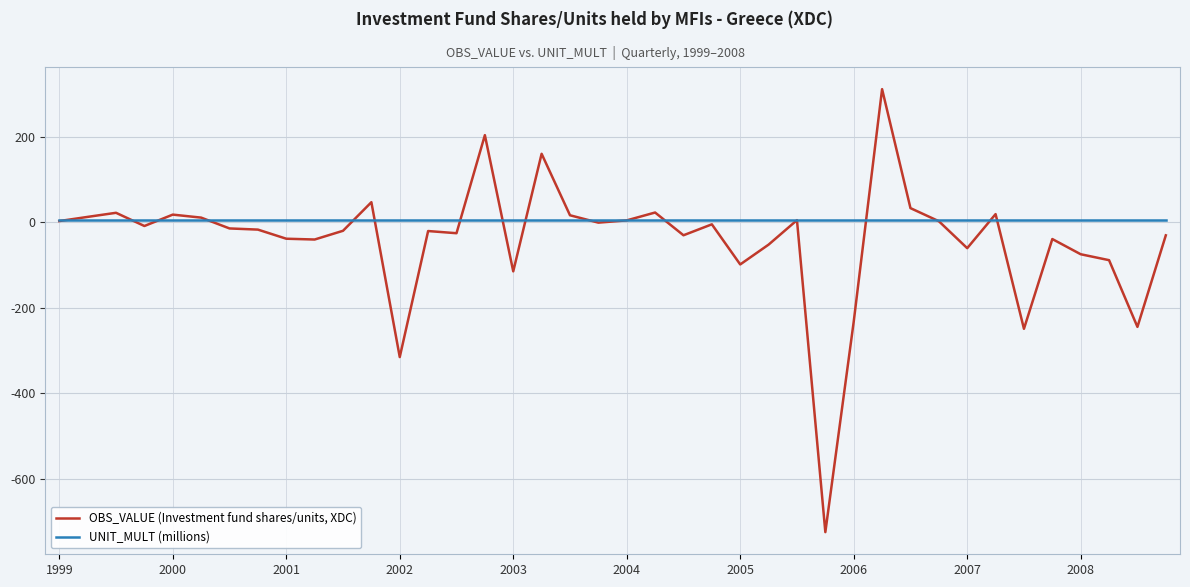

Rank the series by their average value, from highest to lowest.

UNIT_MULT (millions), OBS_VALUE (Investment fund shares/units, XDC)